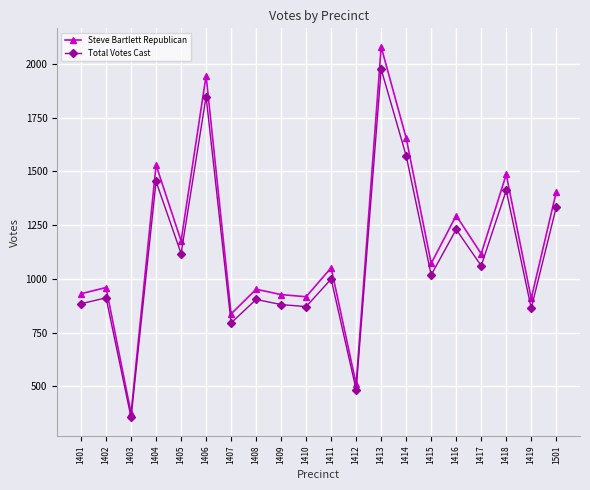

What is the minimum value for Steve Bartlett Republican?

374.0